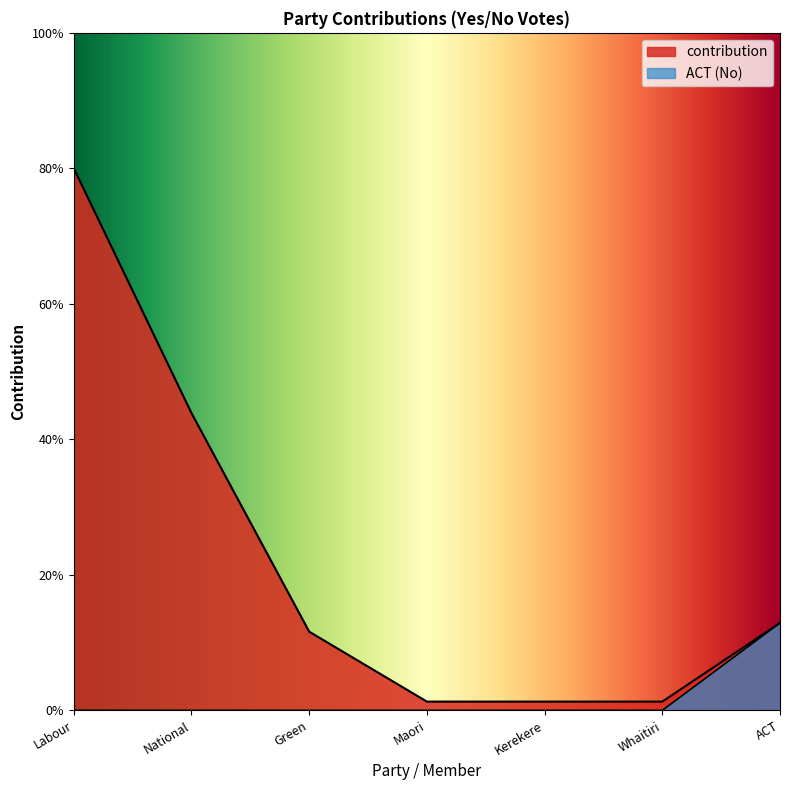

List the labels in order of ACT value, largest first.

ACT, Labour, National, Green, Maori, Kerekere, Whaitiri